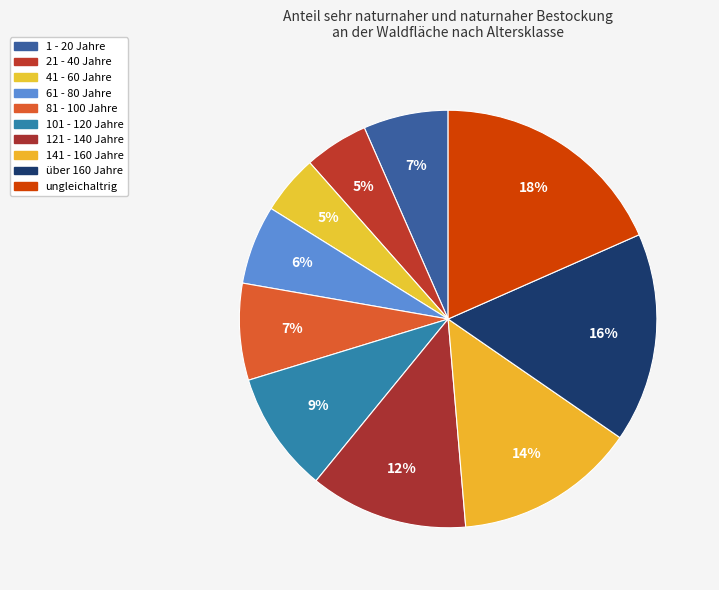

Count the number of slices in the pie.

10